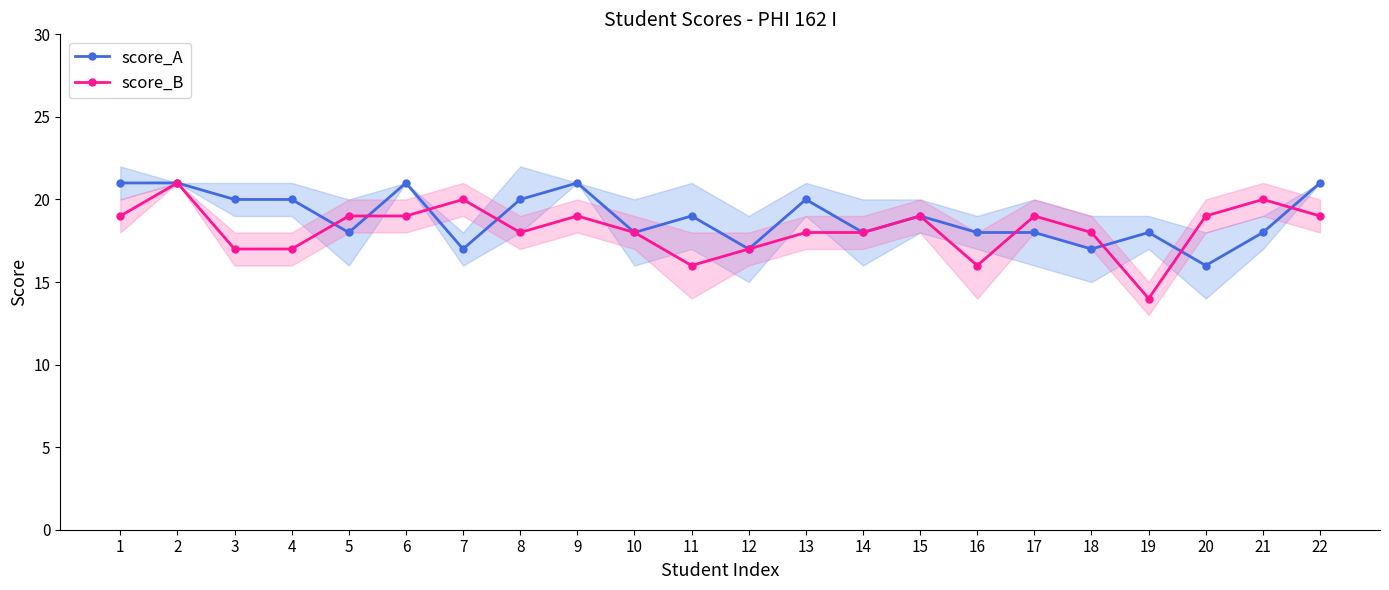

After their last crossing, which series has the higher values: score_A or score_B?

score_A